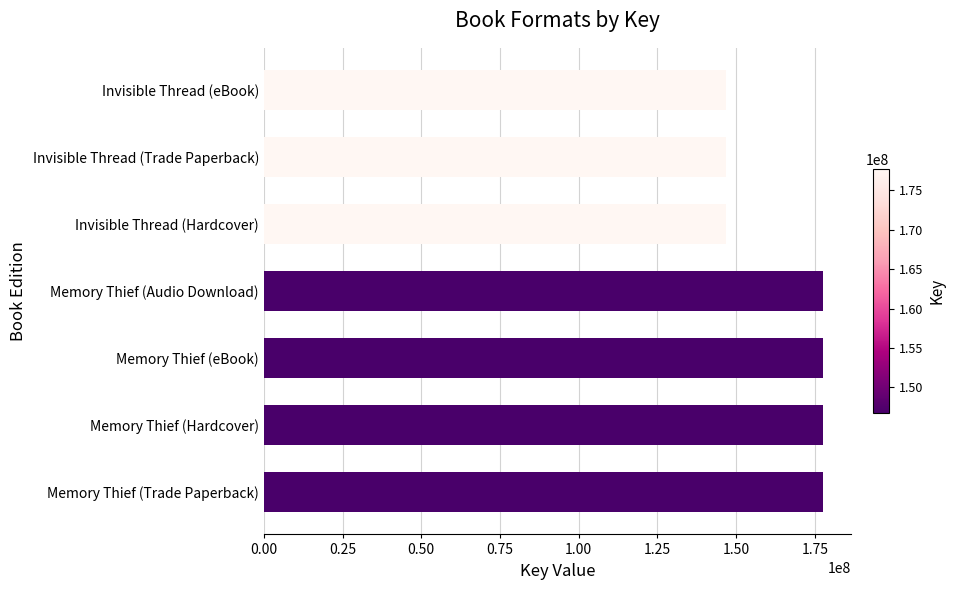

What is the sum of the values at Invisible Thread (Hardcover) and Memory Thief (Trade Paperback)?

324405908